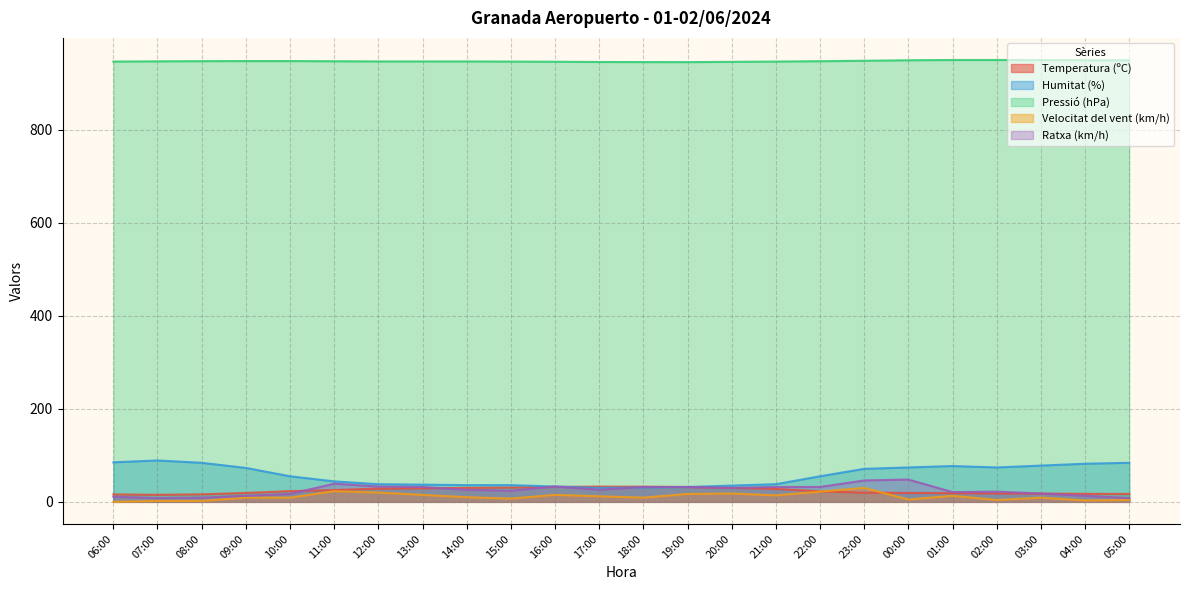

True or false: Temperatura (ºC) has a value of 8.9 at 00:00.

False